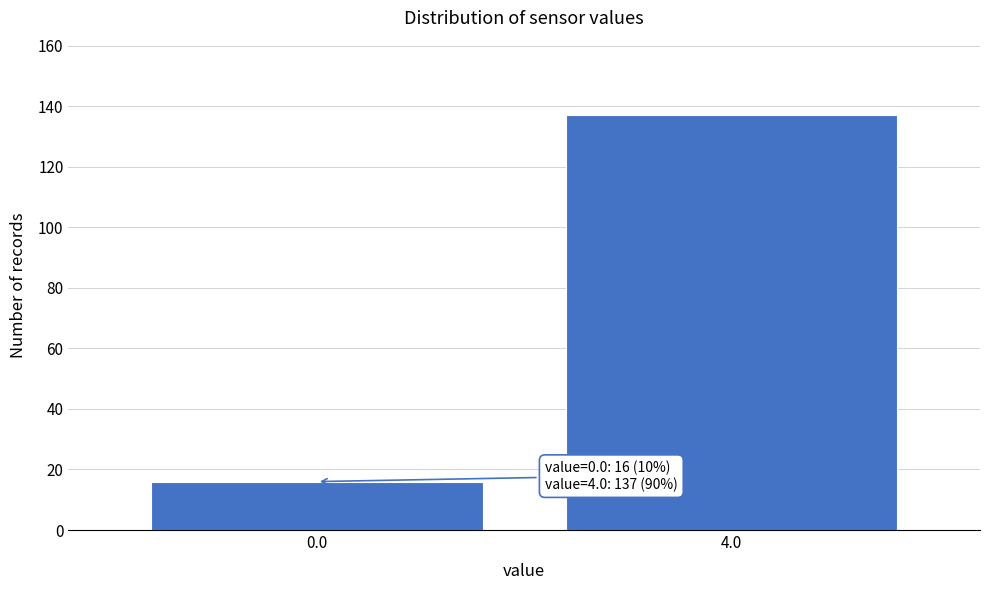

Reading left to right, what are all the values shown in this chart?

16	137